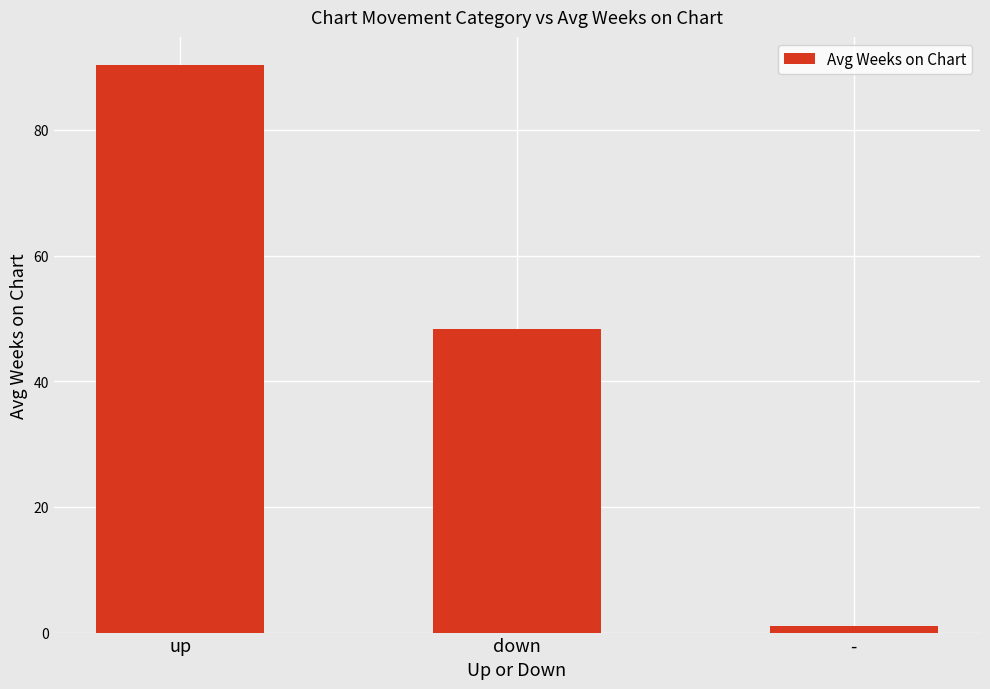

How many data points does each series have?

3